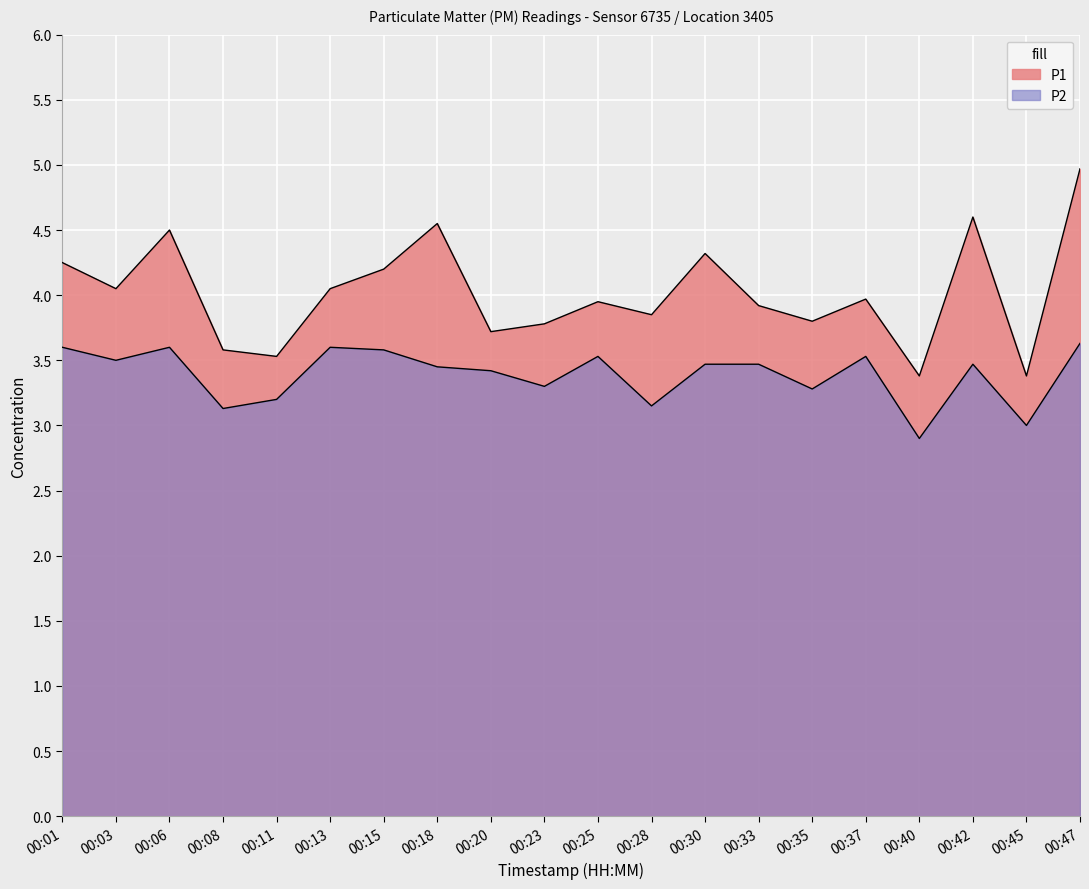

What is the value of the P2 point at the 13th from the left?

3.5